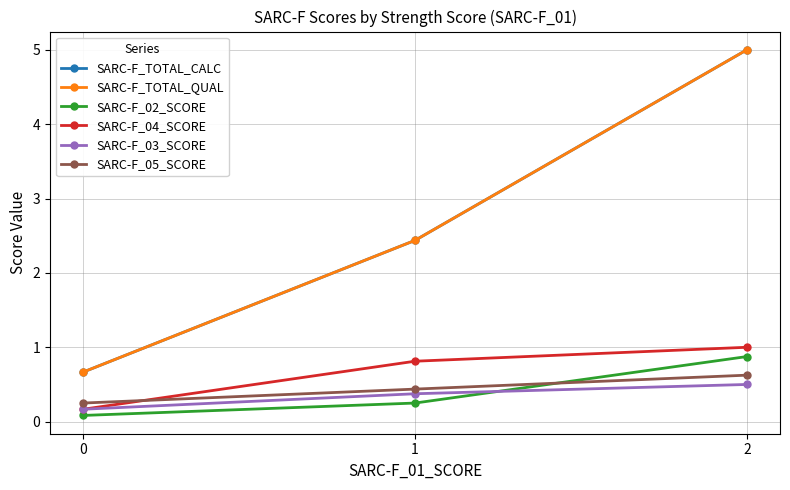

What value does the SARC-F_04_SCORE series have at 0?

0.2